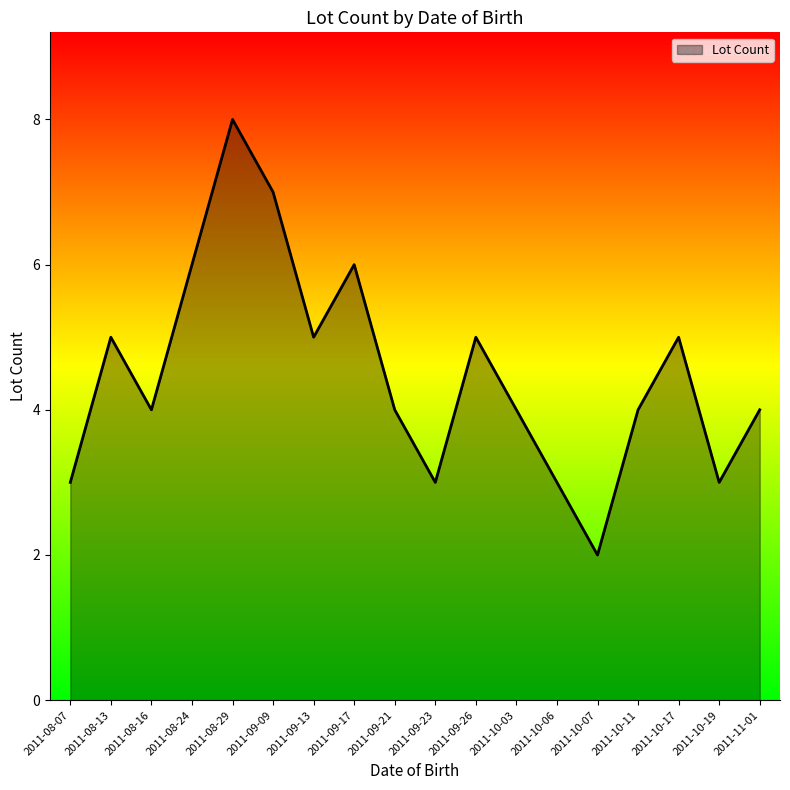

What is the difference between the maximum and minimum values?

6